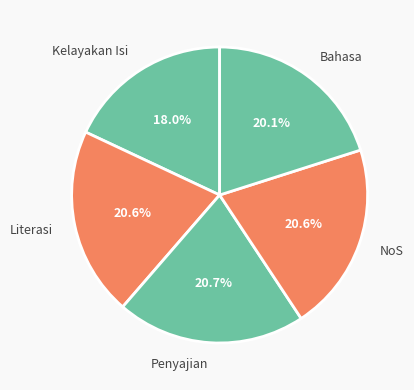

Is there any slice that represents more than half of the pie?

No